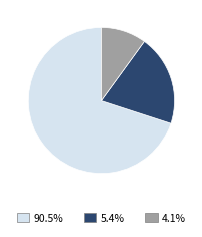

Does 90.5% account for over 50% of the chart?

Yes